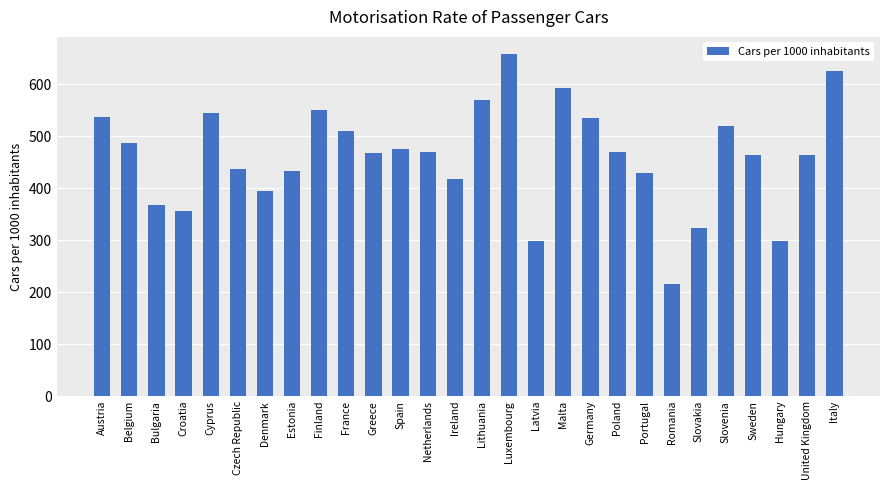

Which has a higher value, Czech Republic or Austria?

Austria